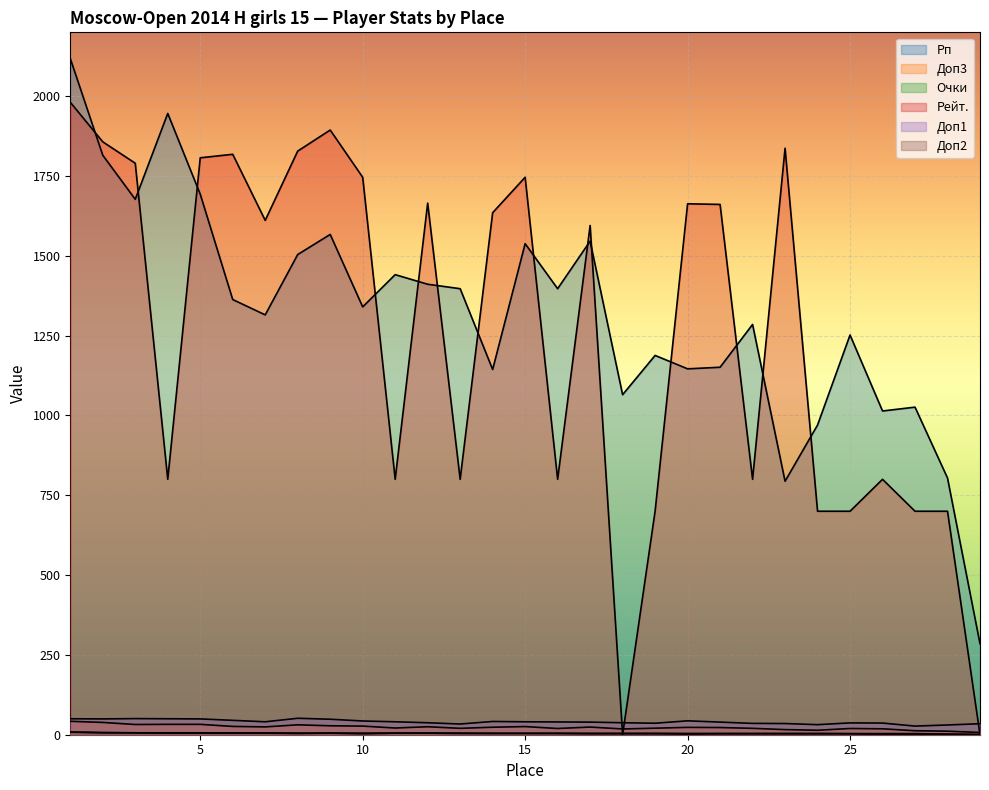

At how many categories does at least one series exceed 20?

29